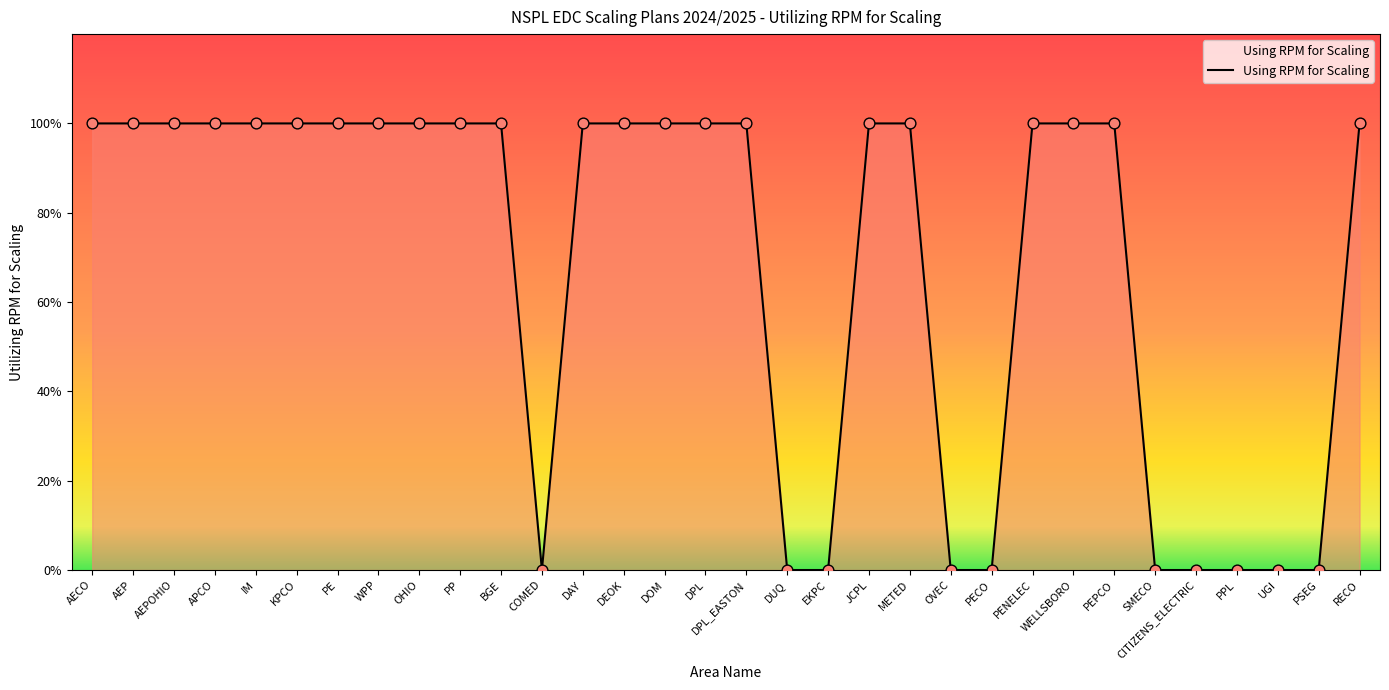

What is the change in value from IM to OVEC?

-1